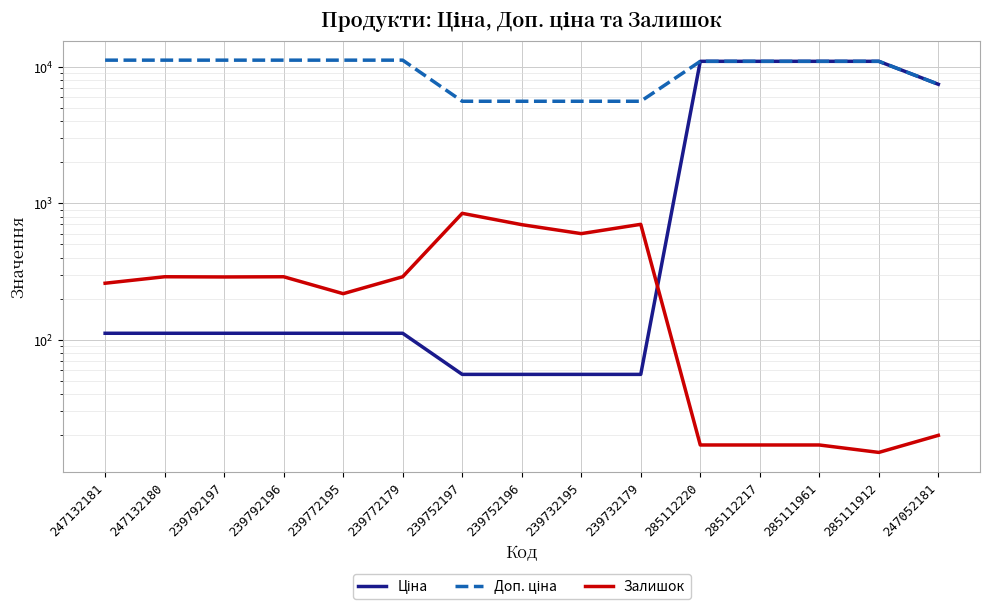

How many series are shown in this chart?

3